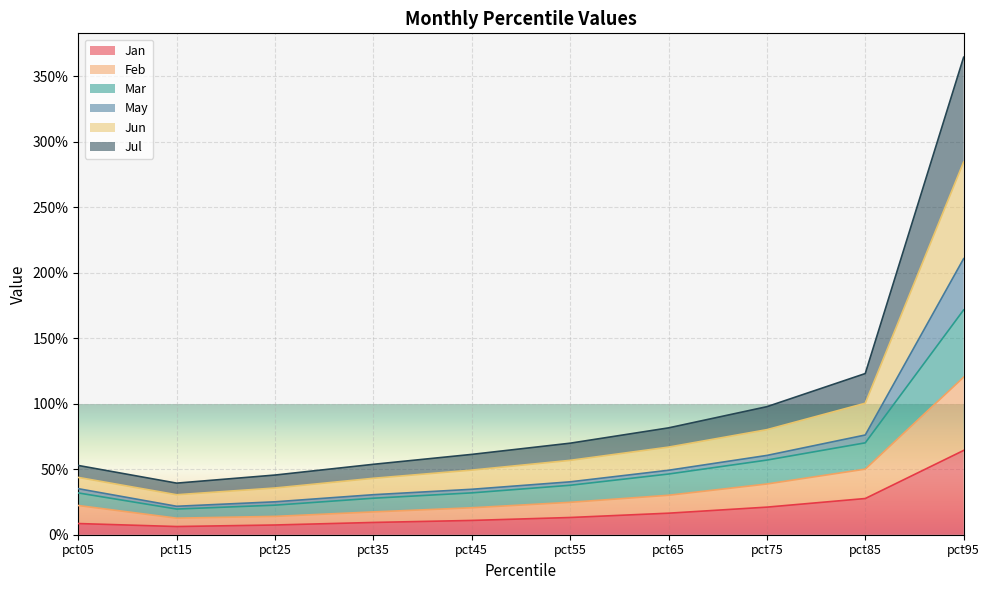

Which has a higher value, pct85 or pct65?

pct85